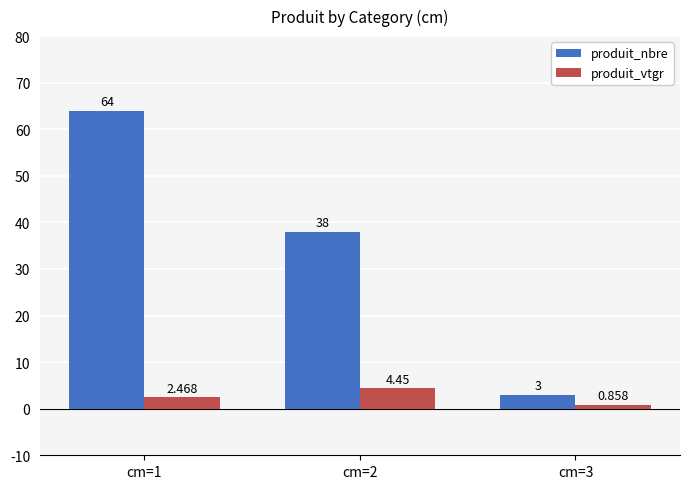

Which series has the largest range (max minus min)?

produit_nbre